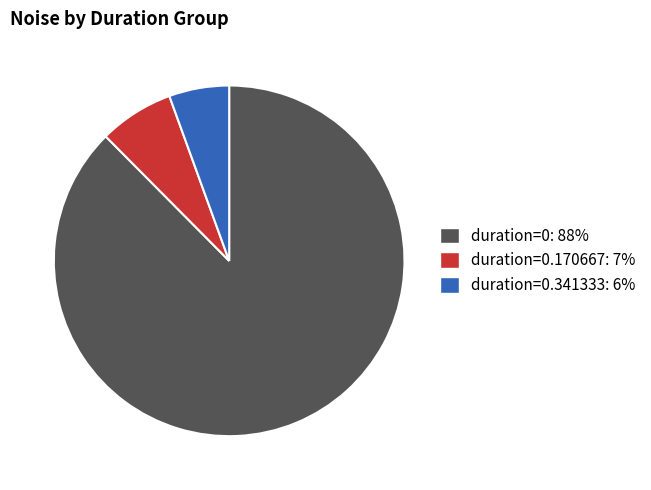

How many segments does this pie chart have?

3